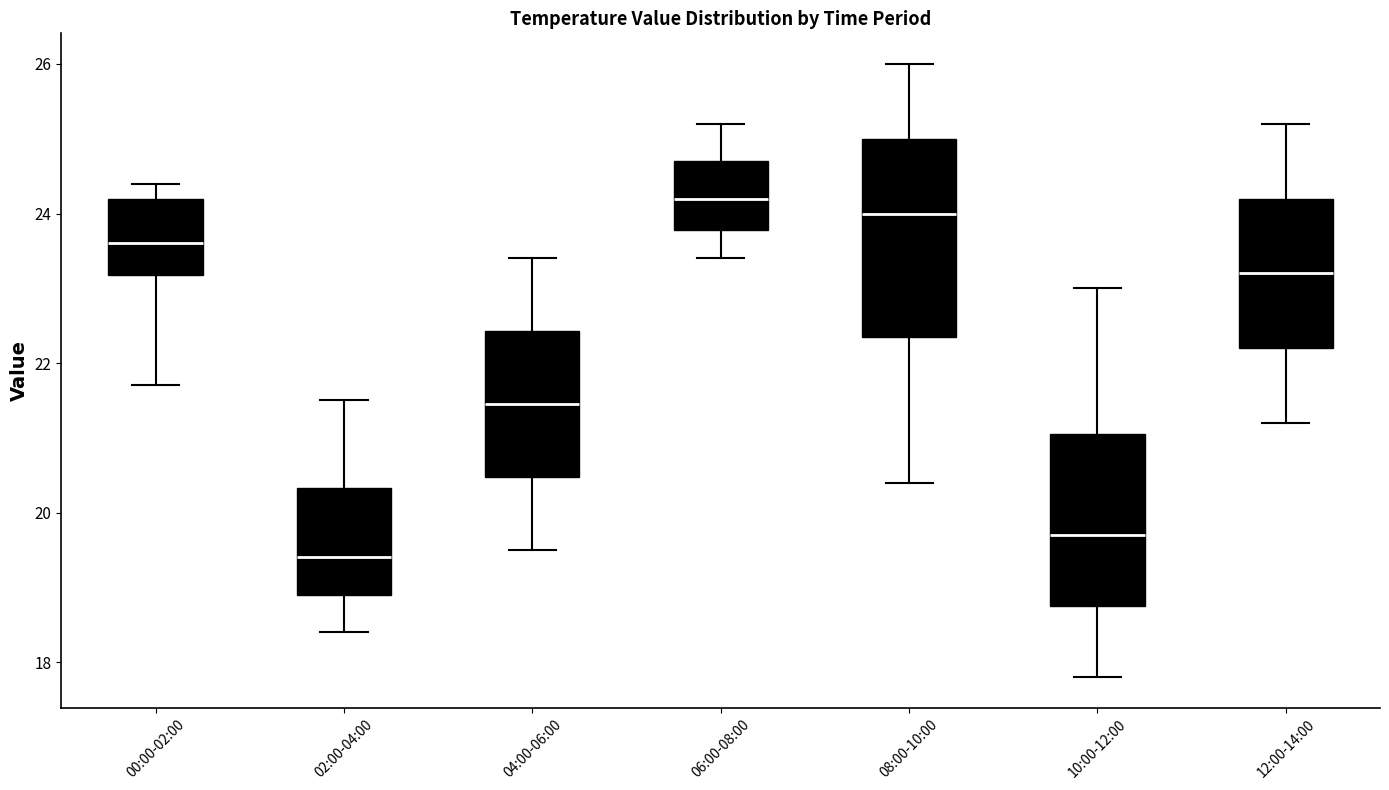

Reading left to right, transcribe this box plot: for each box, give where its median line is, the range the box spans, and where its two whiskers end, as read against the y-axis. The values are not printed on the chart, so give them approximately, as read against the axis.

00:00-02:00: median 23.6, box 23.2 to 24.2, whiskers 21.8 to 24.4
02:00-04:00: median 19.4, box 19.0 to 20.4, whiskers 18.4 to 21.6
04:00-06:00: median 21.4, box 20.4 to 22.4, whiskers 19.6 to 23.4
06:00-08:00: median 24.2, box 23.8 to 24.8, whiskers 23.4 to 25.2
08:00-10:00: median 24.0, box 22.4 to 25.0, whiskers 20.4 to 26.0
10:00-12:00: median 19.8, box 18.8 to 21.0, whiskers 17.8 to 23.0
12:00-14:00: median 23.2, box 22.2 to 24.2, whiskers 21.2 to 25.2